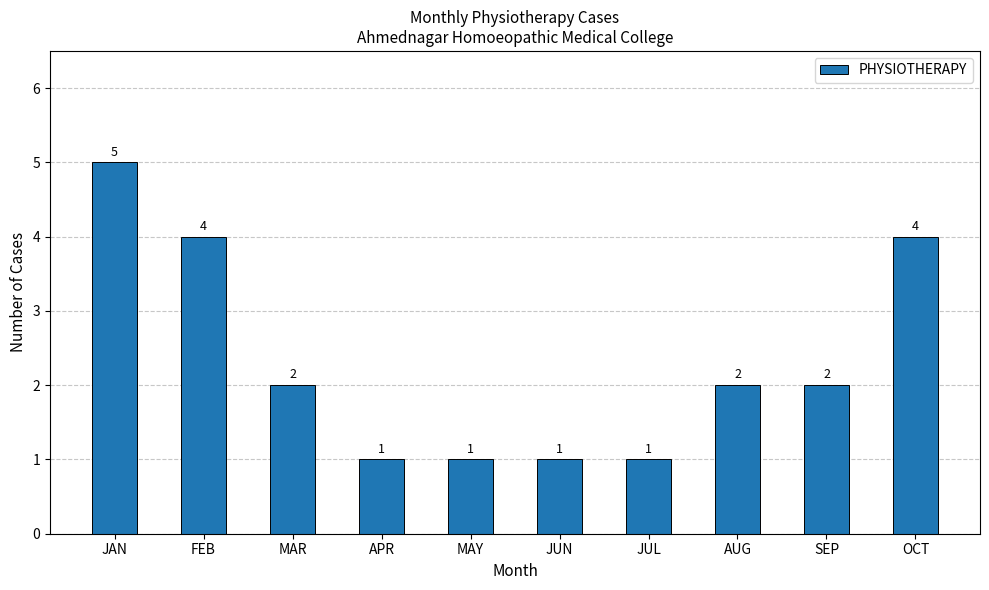

What is the ratio of the value at MAY to the value at JUL?

1.0